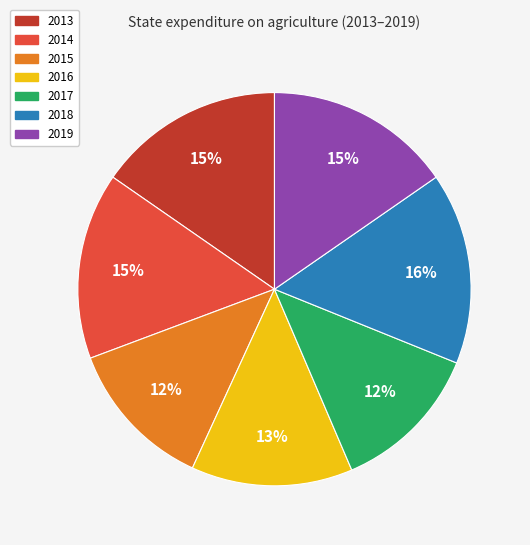

Between 2017 and 2018, which is larger?

2018